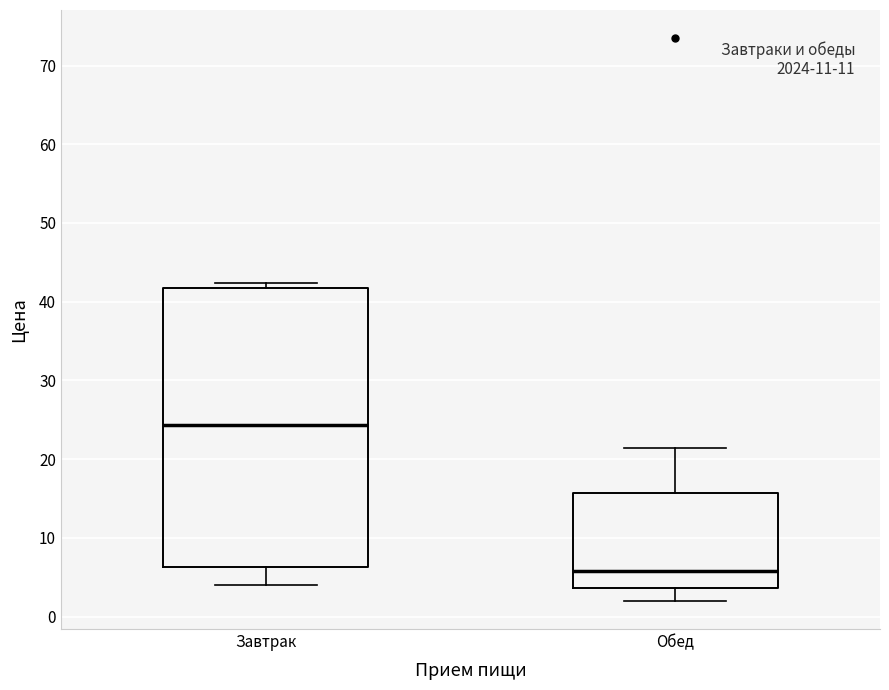

Which box's median line is the highest?

Завтрак